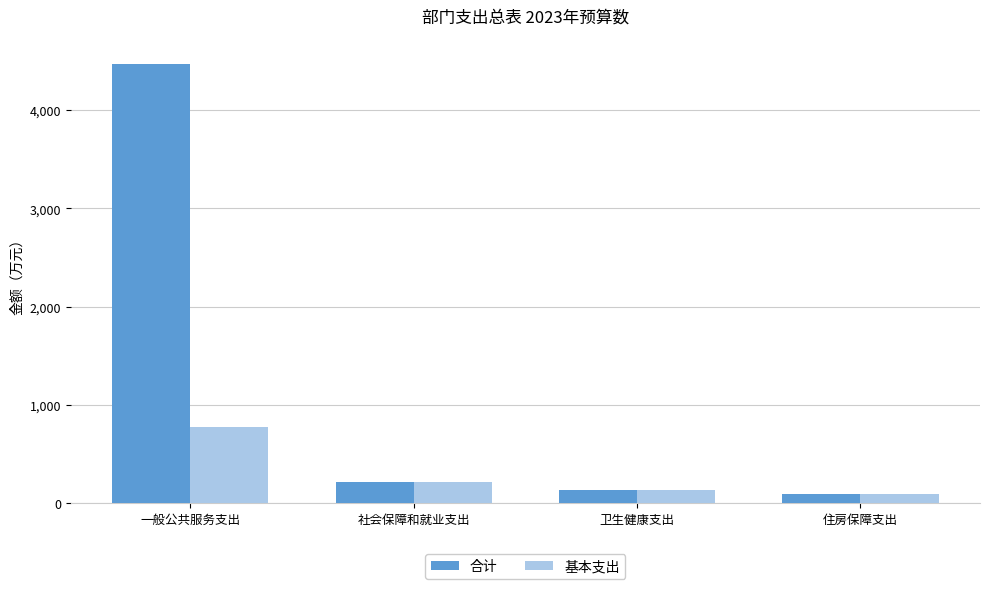

What position from the left is 一般公共服务支出?

1